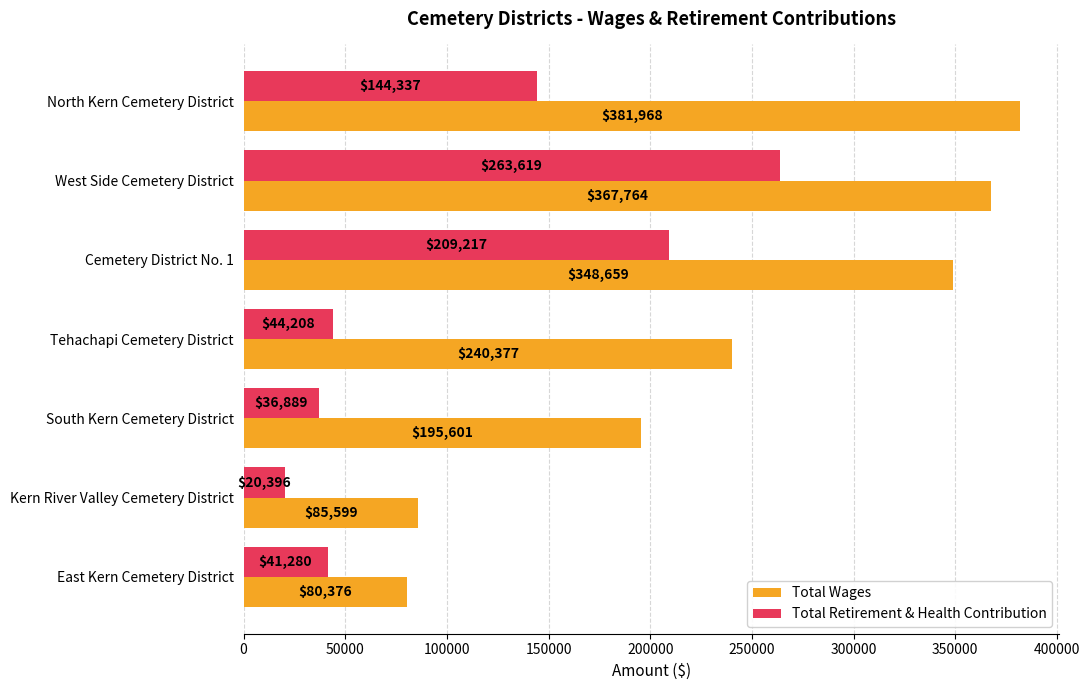

List the labels in order of Total Retirement & Health Contribution value, smallest first.

Kern River Valley Cemetery District, South Kern Cemetery District, East Kern Cemetery District, Tehachapi Cemetery District, North Kern Cemetery District, Cemetery District No. 1, West Side Cemetery District